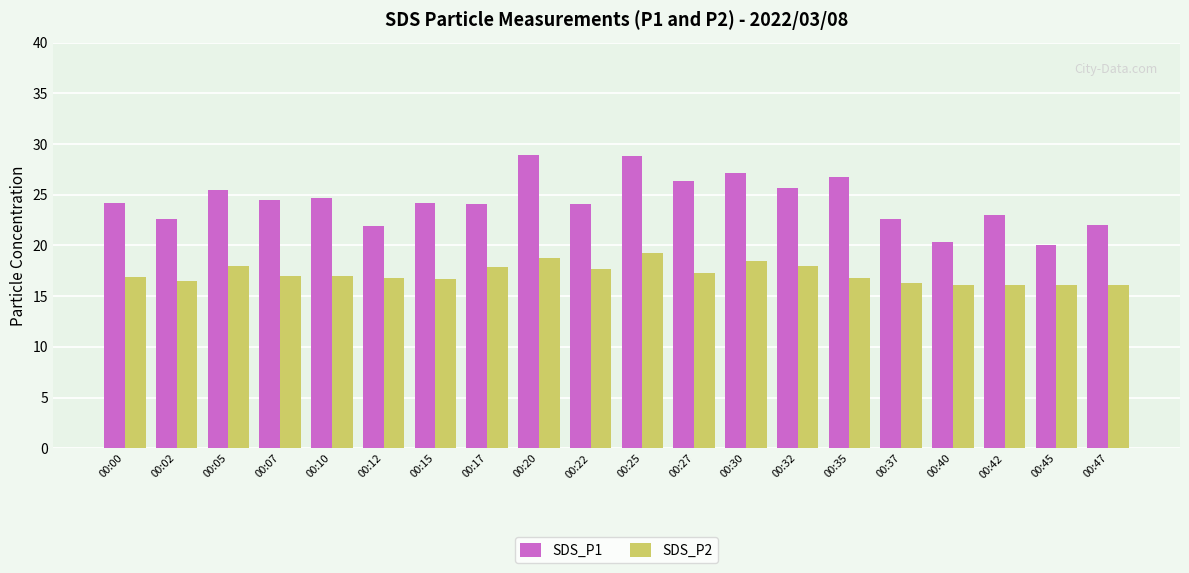

What is the difference between the second highest and minimum values in the SDS_P1 series?

8.8